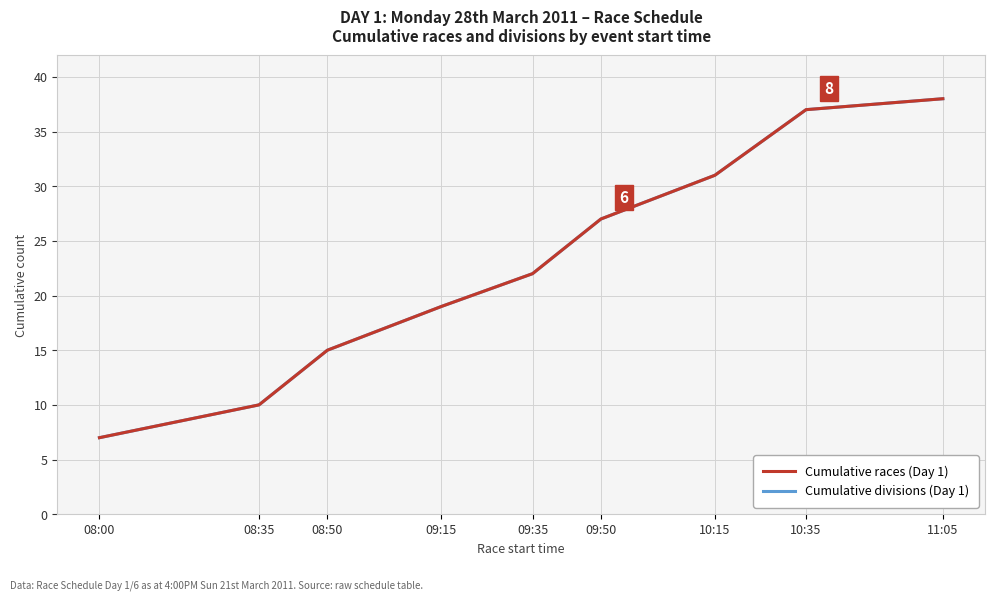

Does the chart display data point markers on the line(s)?

No